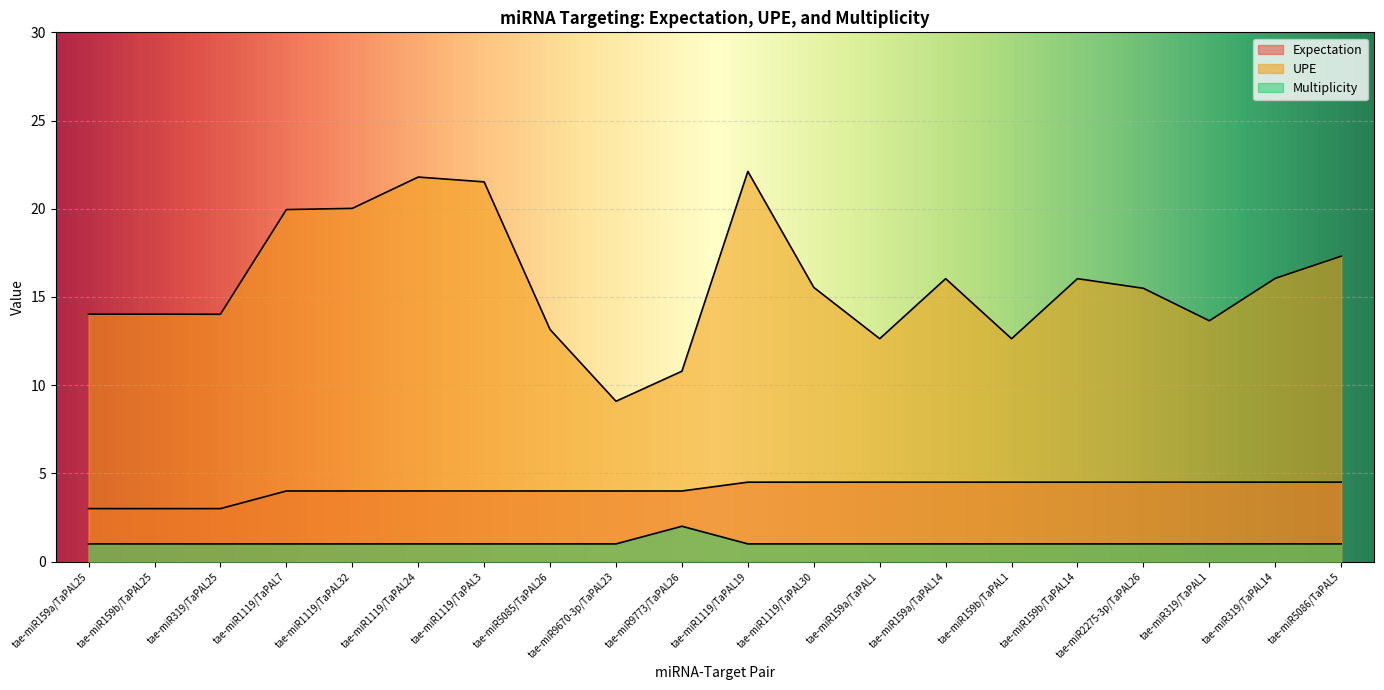

What is the difference between the maximum and minimum values in the UPE series?

13.0